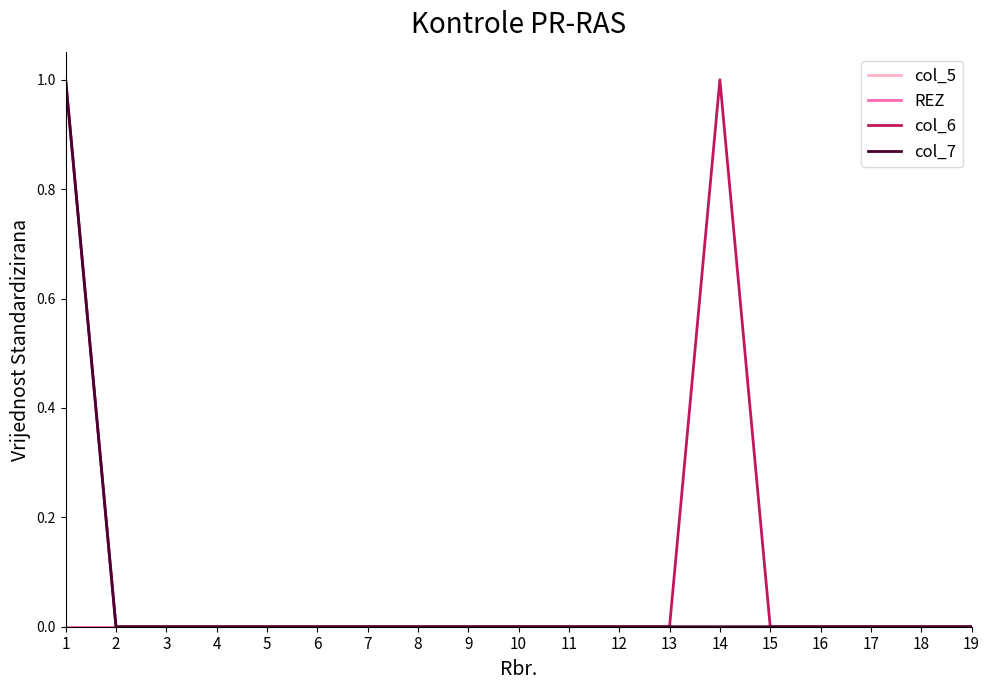

Which series has the widest spread of values?

col_6